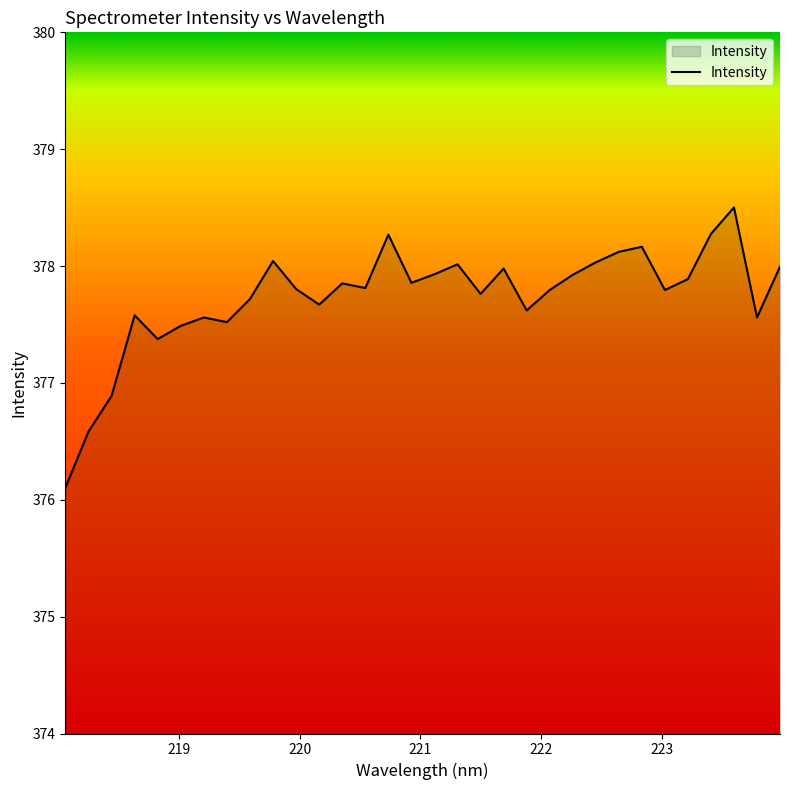

What is the difference between the maximum and minimum values?

2.4